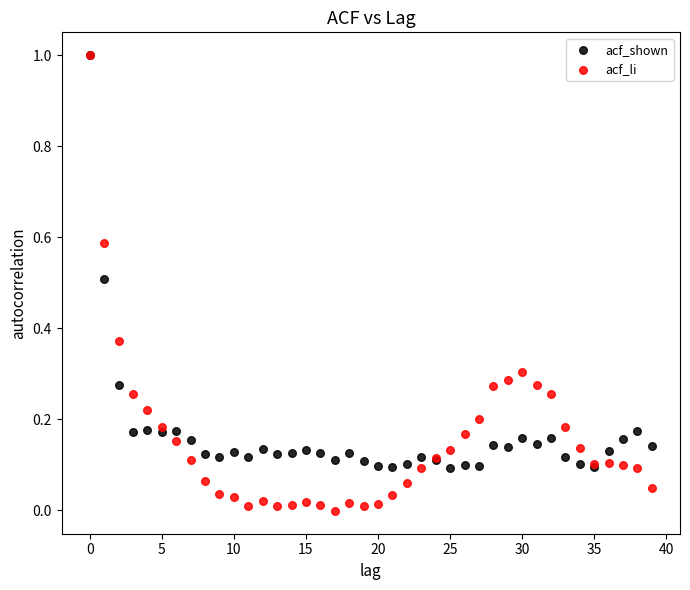

What are all the series names shown in the legend?

acf_shown, acf_li